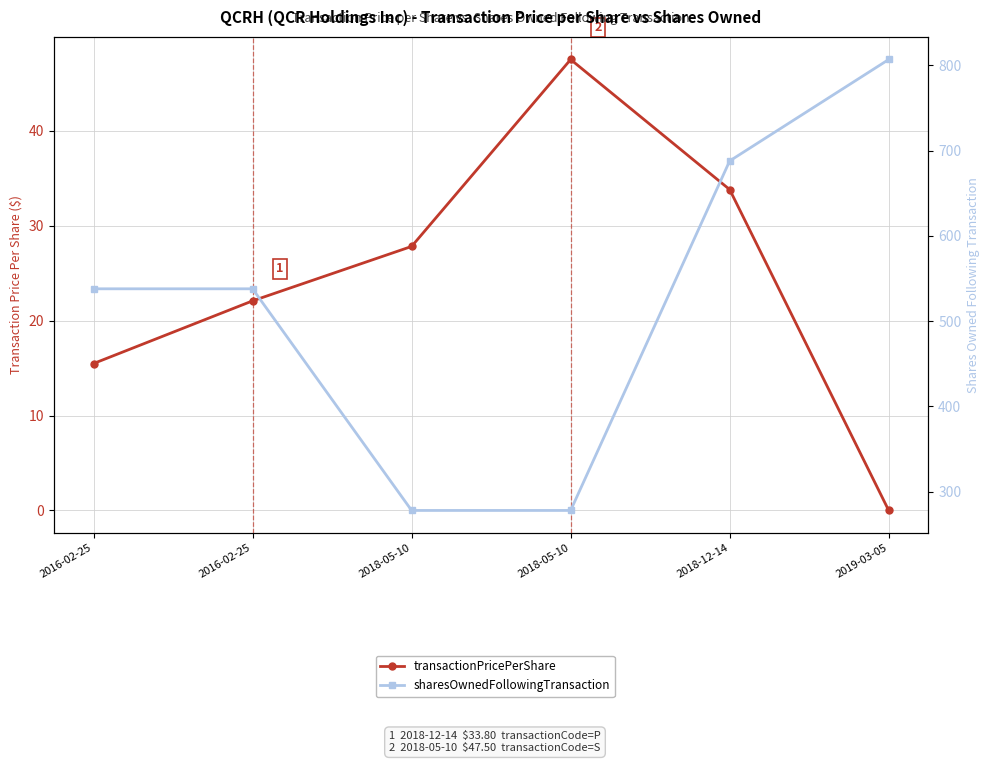

Rank the series by their average value, from highest to lowest.

sharesOwnedFollowingTransaction, transactionPricePerShare